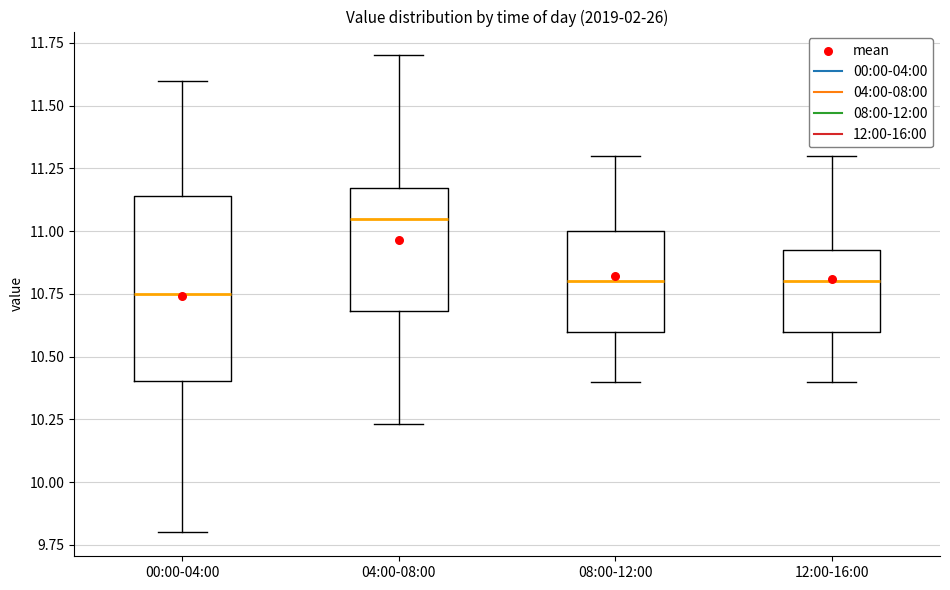

Where does the median line of the box for 08:00-12:00 sit on the y-axis? The values are not printed on the chart, so give them approximately, as read against the axis.

10.80